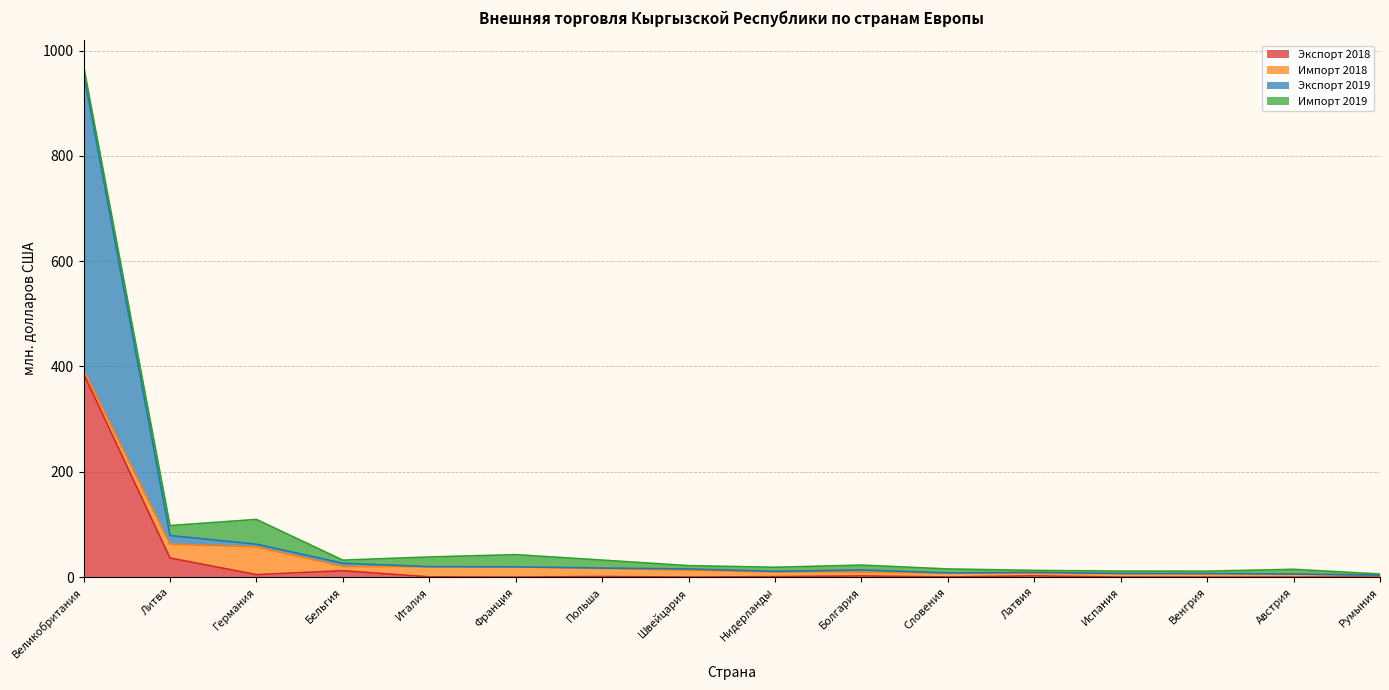

Which category has the lowest value in the Экспорт 2018 series?

Австрия